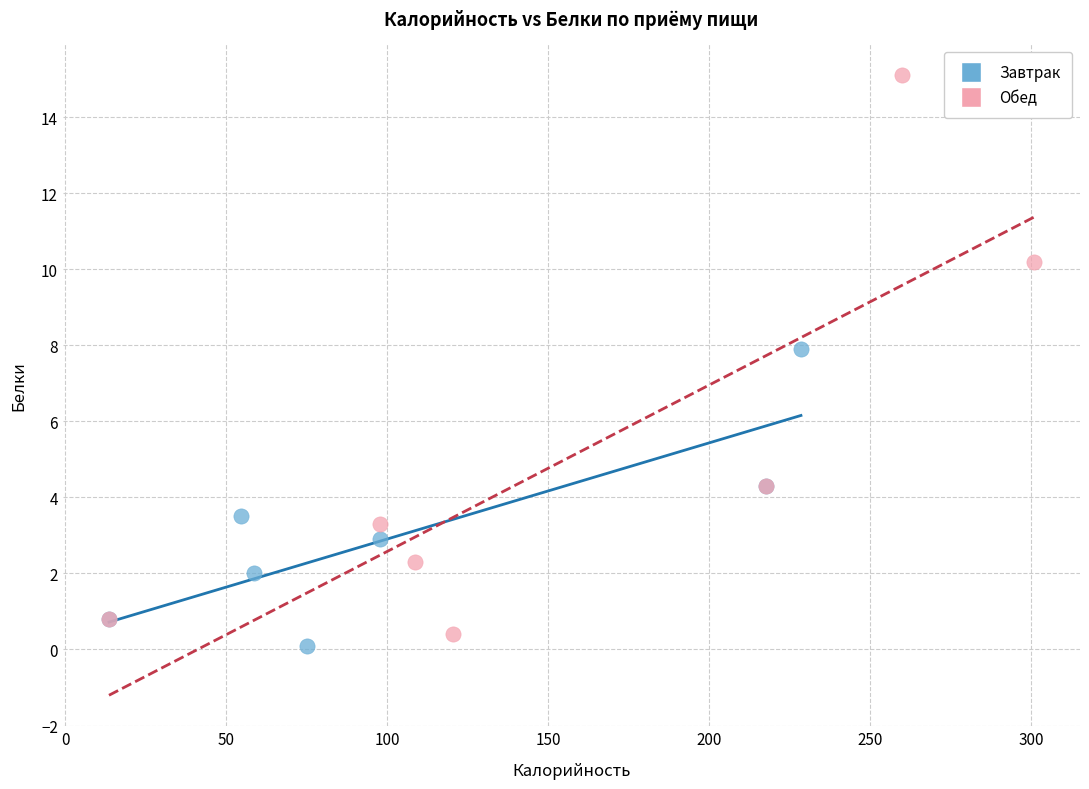

Which series has the largest Y range (max minus min)?

Обед